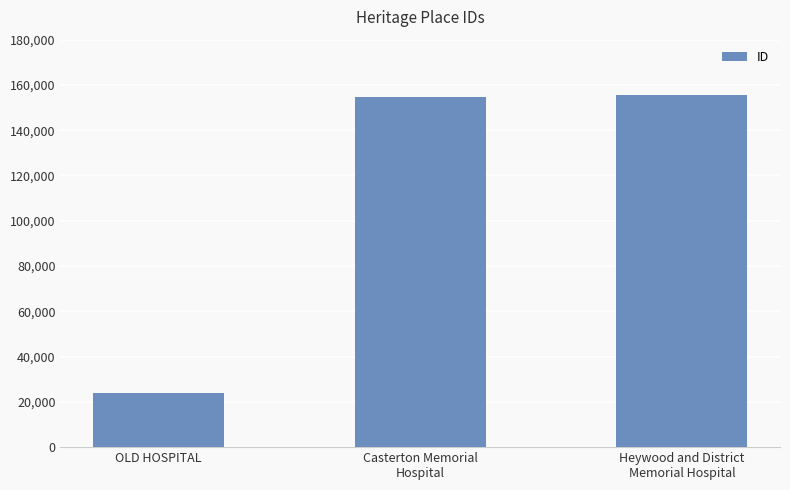

What is the label of the 2nd bar from the left?

Casterton Memorial
Hospital